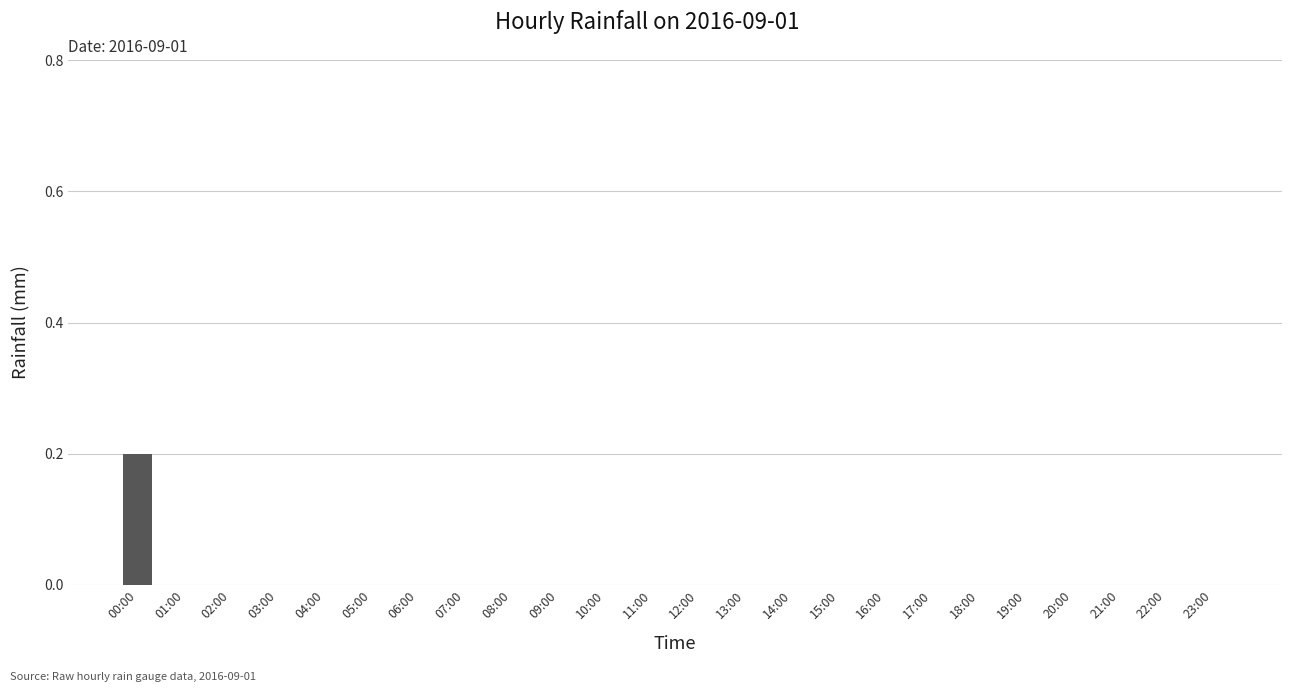

At which category does the chart reach its peak across all series?

00:00